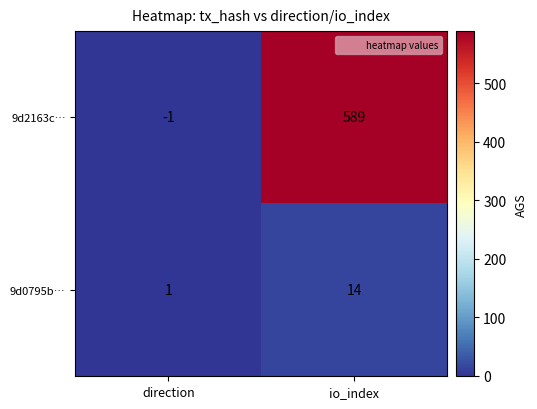

How many data points in 9d0795b… are less than 14?

1